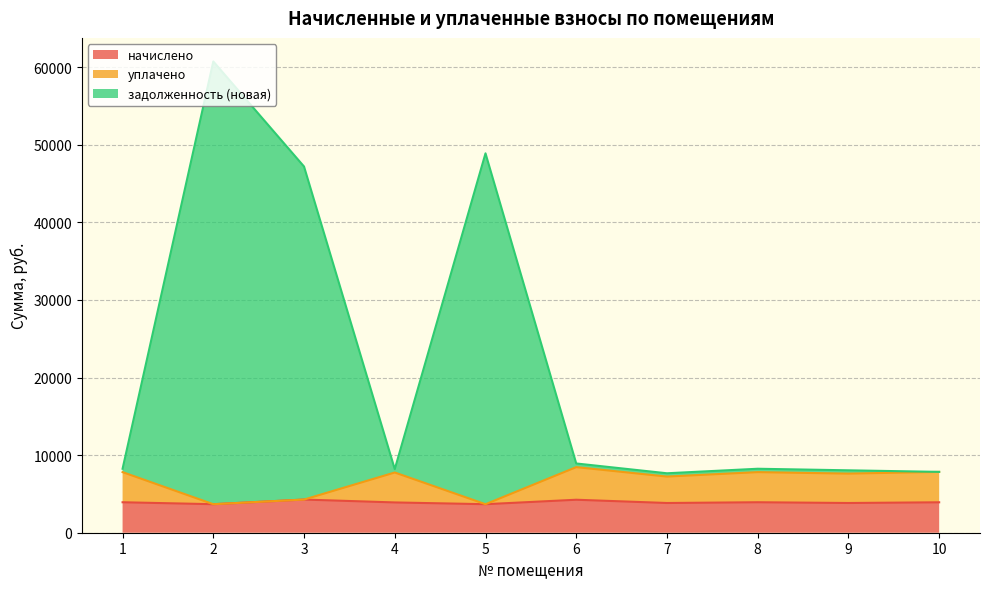

In начислено, how many points are lower than both neighbors (excluding endpoints)?

4